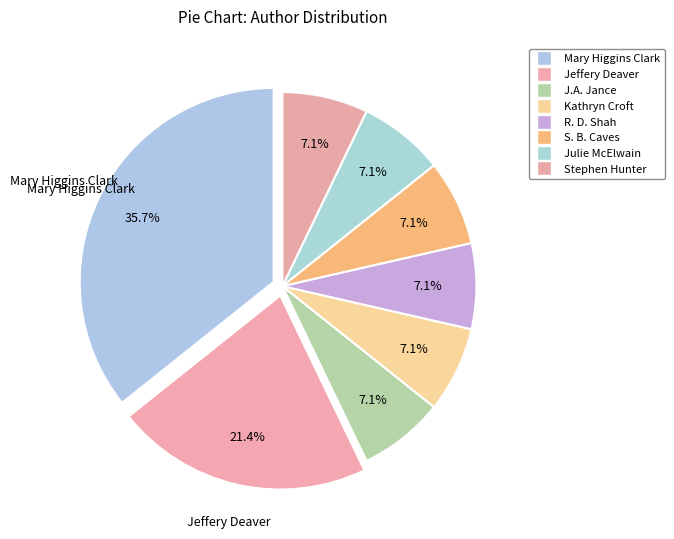

Count the number of slices in the pie.

8